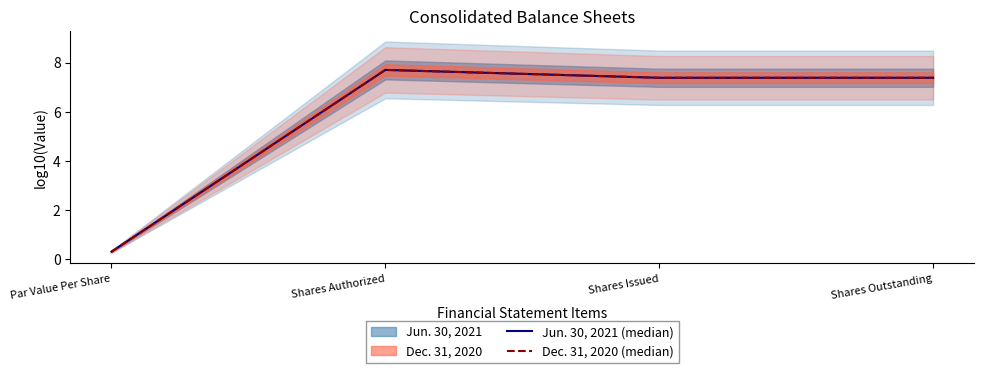

What is the sum of the Dec. 31, 2020 (median) values at Shares Authorized and Shares Issued?

15.1